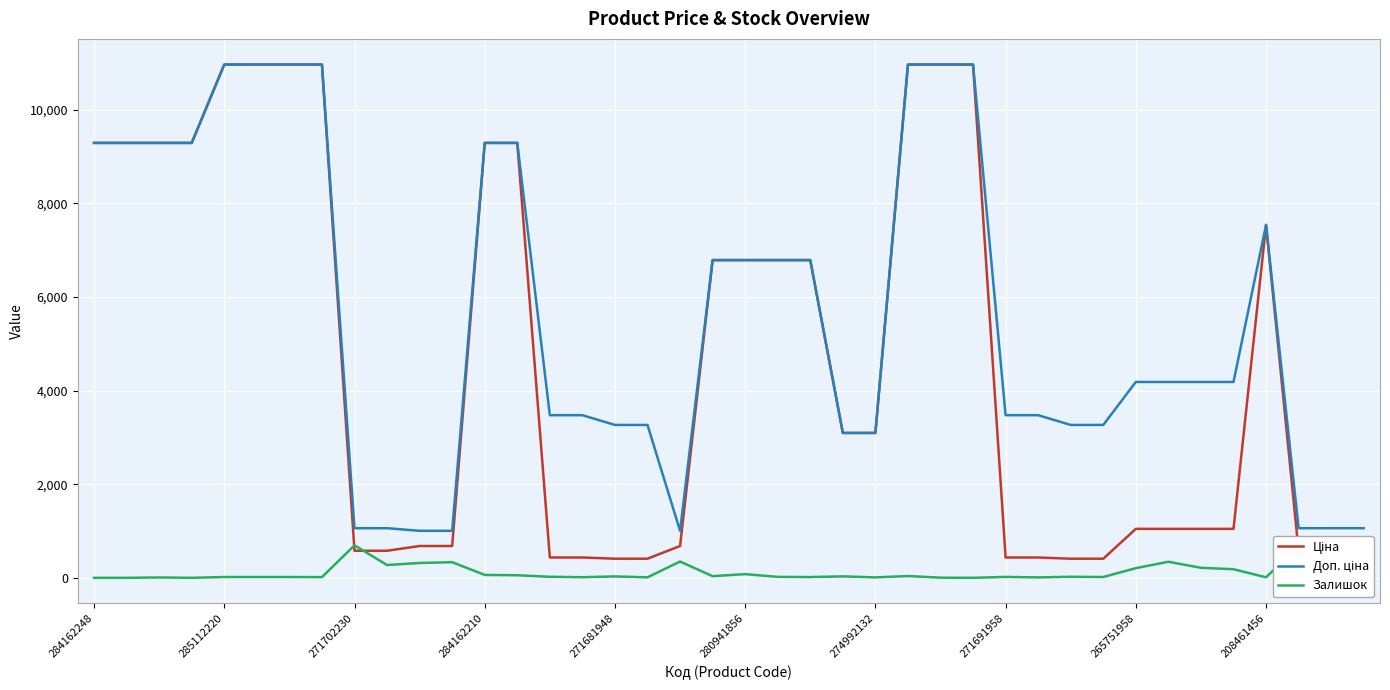

True or false: Ціна and Доп. ціна cross at least once.

False